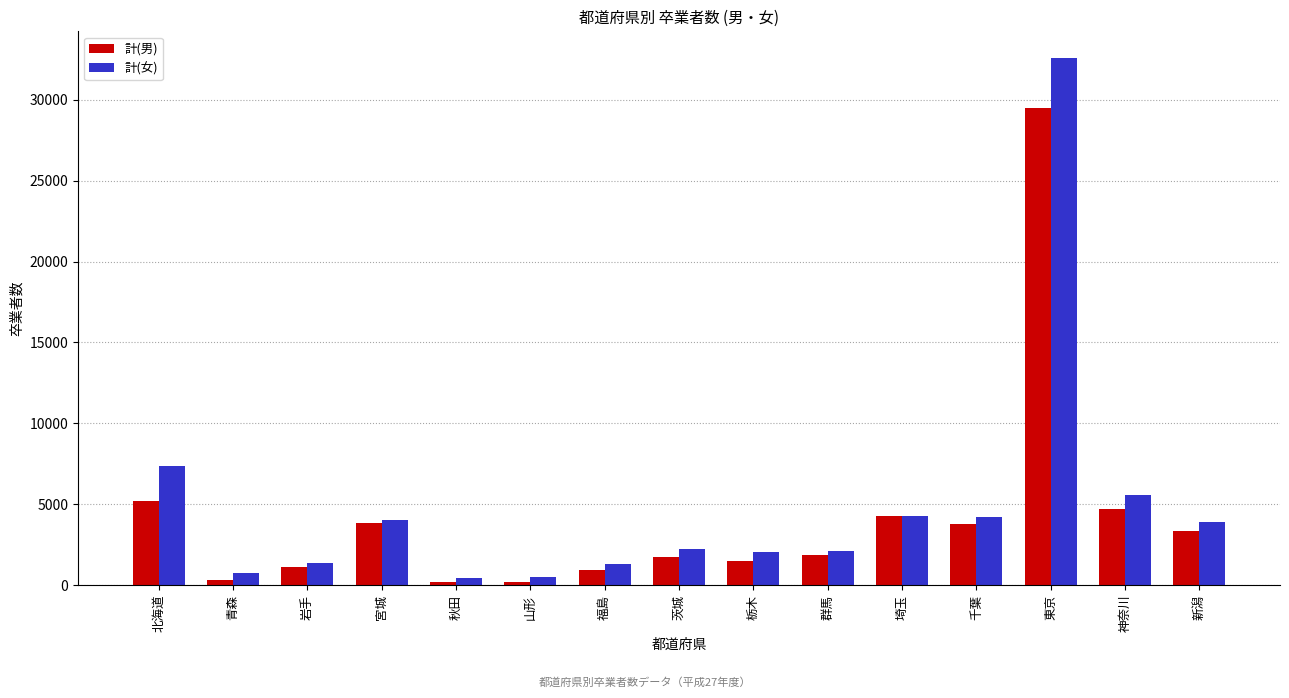

What is the average value of the 計(女) series?

4857